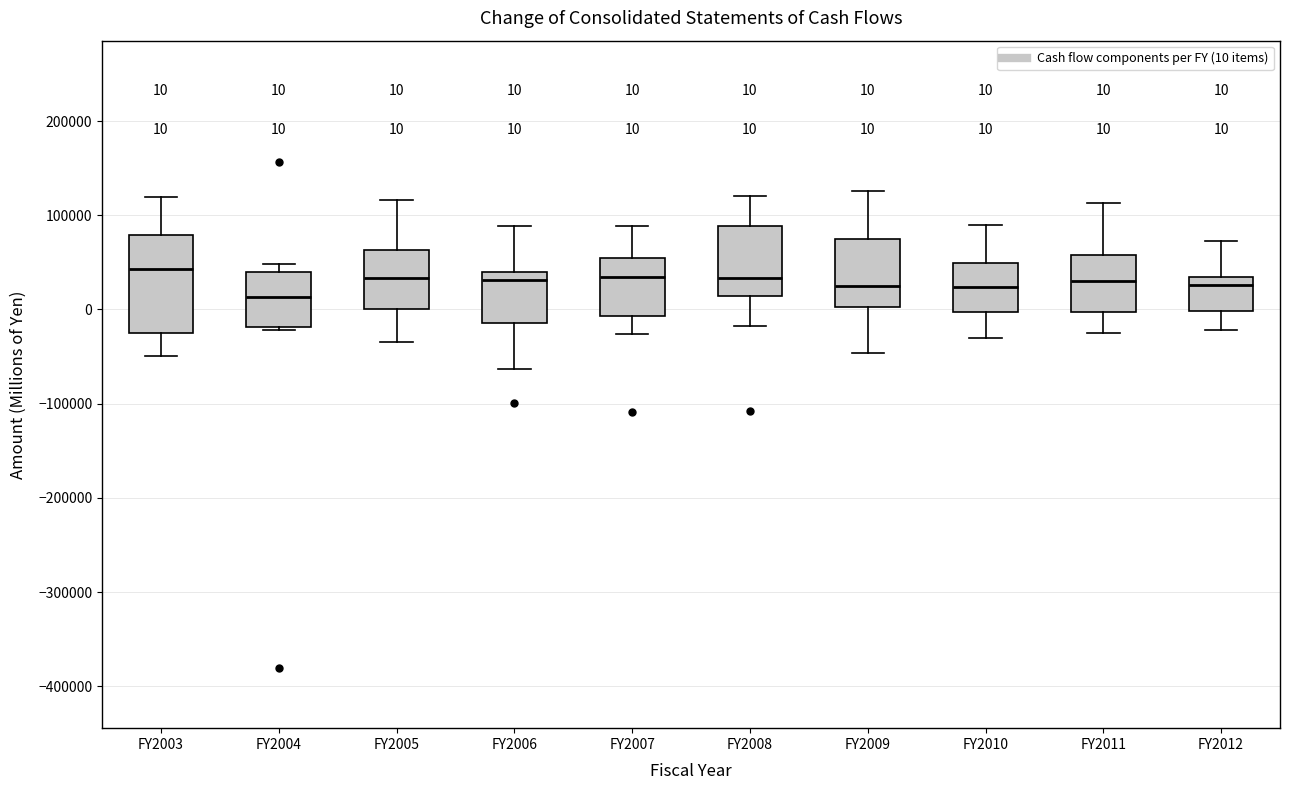

Comparing the boxes themselves (not the whiskers), which one is the tallest?

FY2003